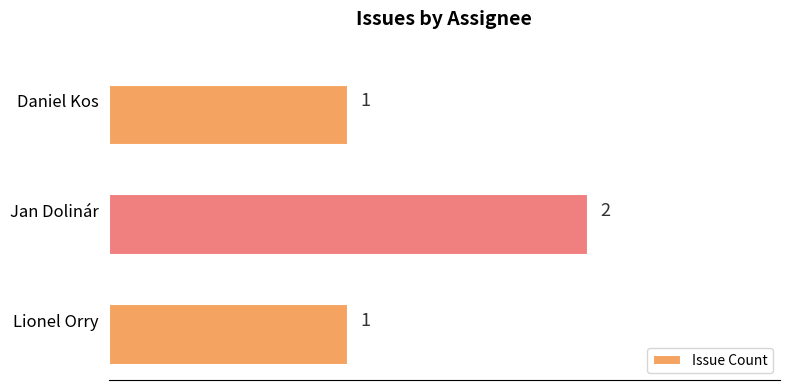

What is the sum of the values at Jan Dolinár and Daniel Kos?

3